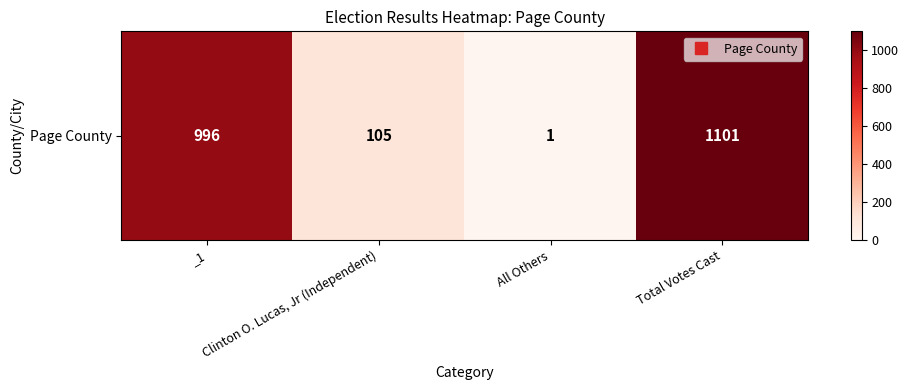

Count the number of data series in this chart.

1